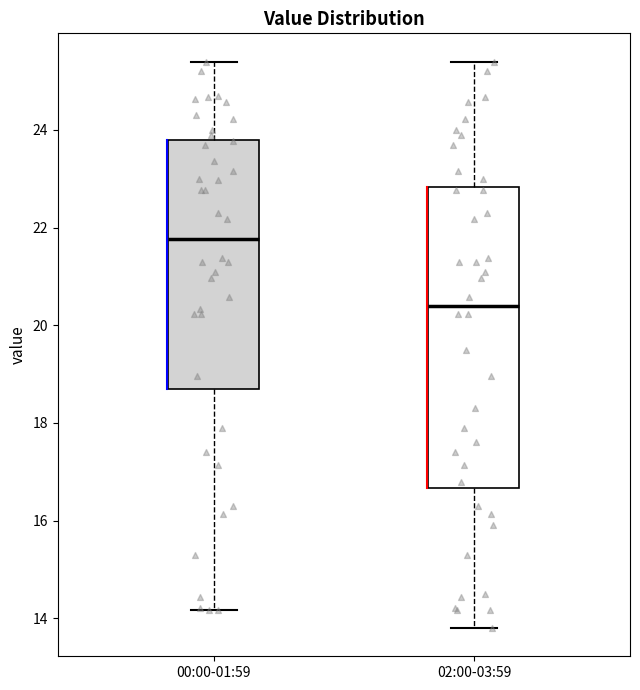

Which box is the tallest, from its lower edge to its upper edge?

02:00-03:59